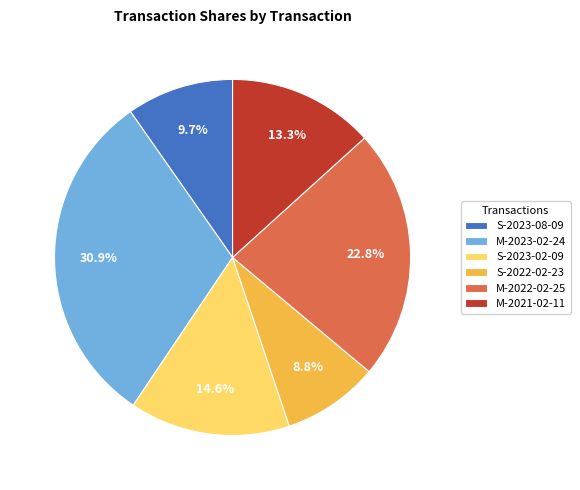

How many segments does this pie chart have?

6